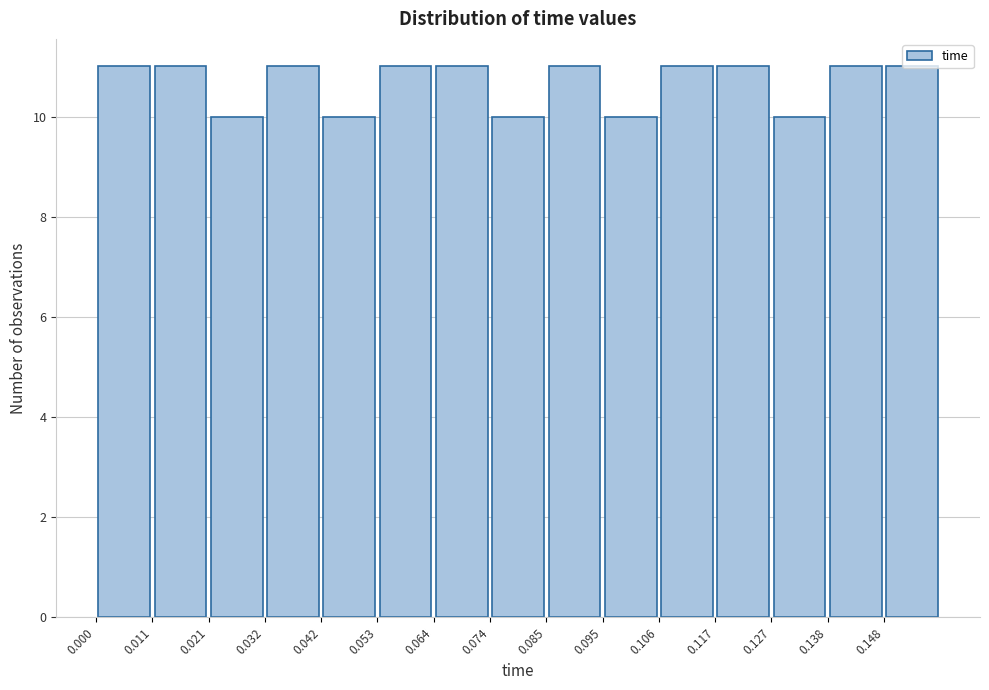

Reading left to right, list every bar in this chart as the range it spans on the x-axis followed by its height. Neither the bar edges nor the heights are printed on the chart, so give them approximately, as read against the axes.

0.000 to 0.010: 11
0.010 to 0.022: 11
0.022 to 0.032: 10
0.032 to 0.042: 11
0.042 to 0.054: 10
0.054 to 0.064: 11
0.064 to 0.074: 11
0.074 to 0.084: 10
0.084 to 0.096: 11
0.096 to 0.106: 10
0.106 to 0.116: 11
0.116 to 0.128: 11
0.128 to 0.138: 10
0.138 to 0.148: 11
0.148 to 0.160: 11